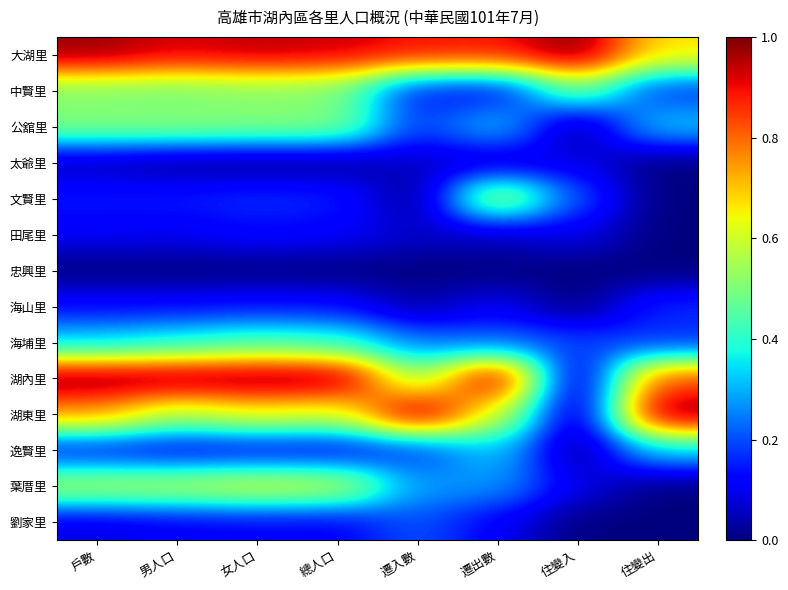

Which has a higher value, 遷出數 or 男人口?

男人口